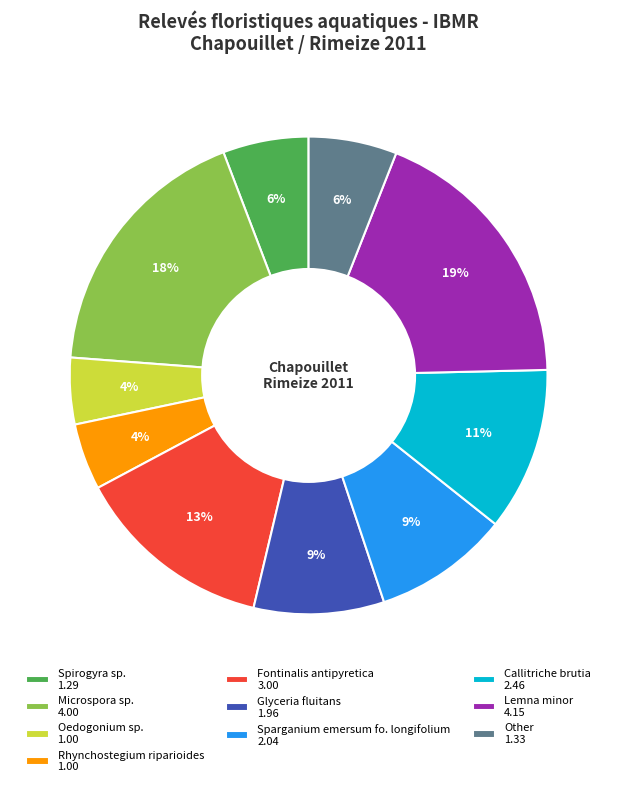

Which slice is the largest?

Lemna minor 4.15